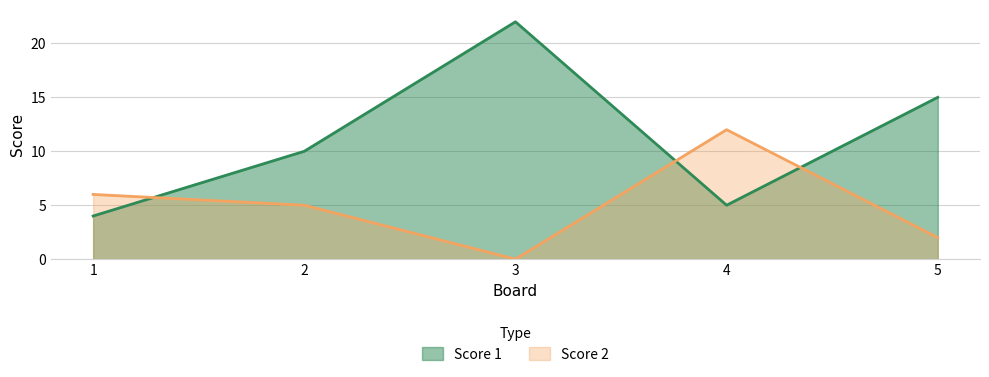

Rank the series by their average value, from highest to lowest.

Score 1, Score 2